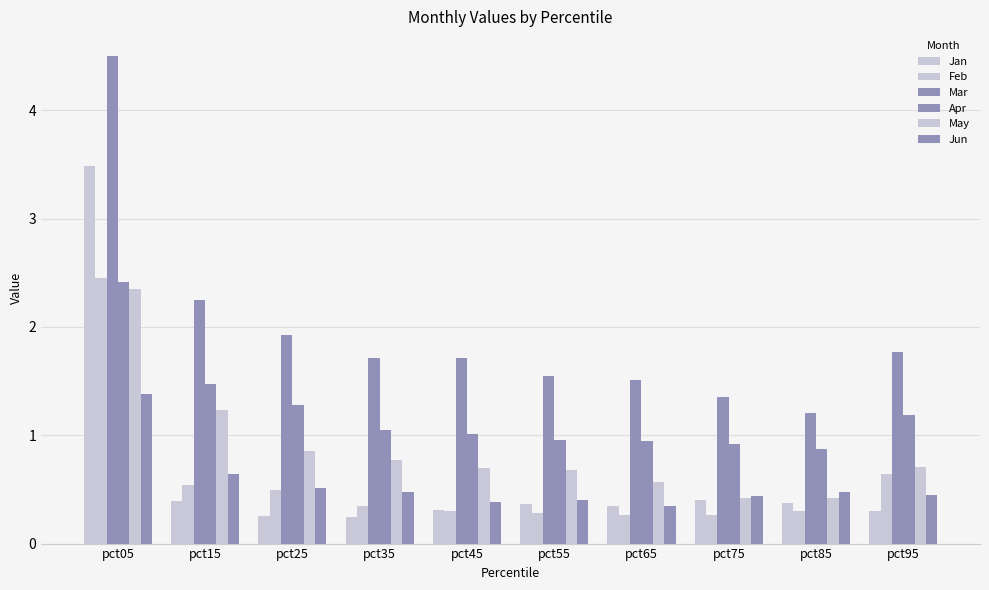

How many data points does each series have?

10